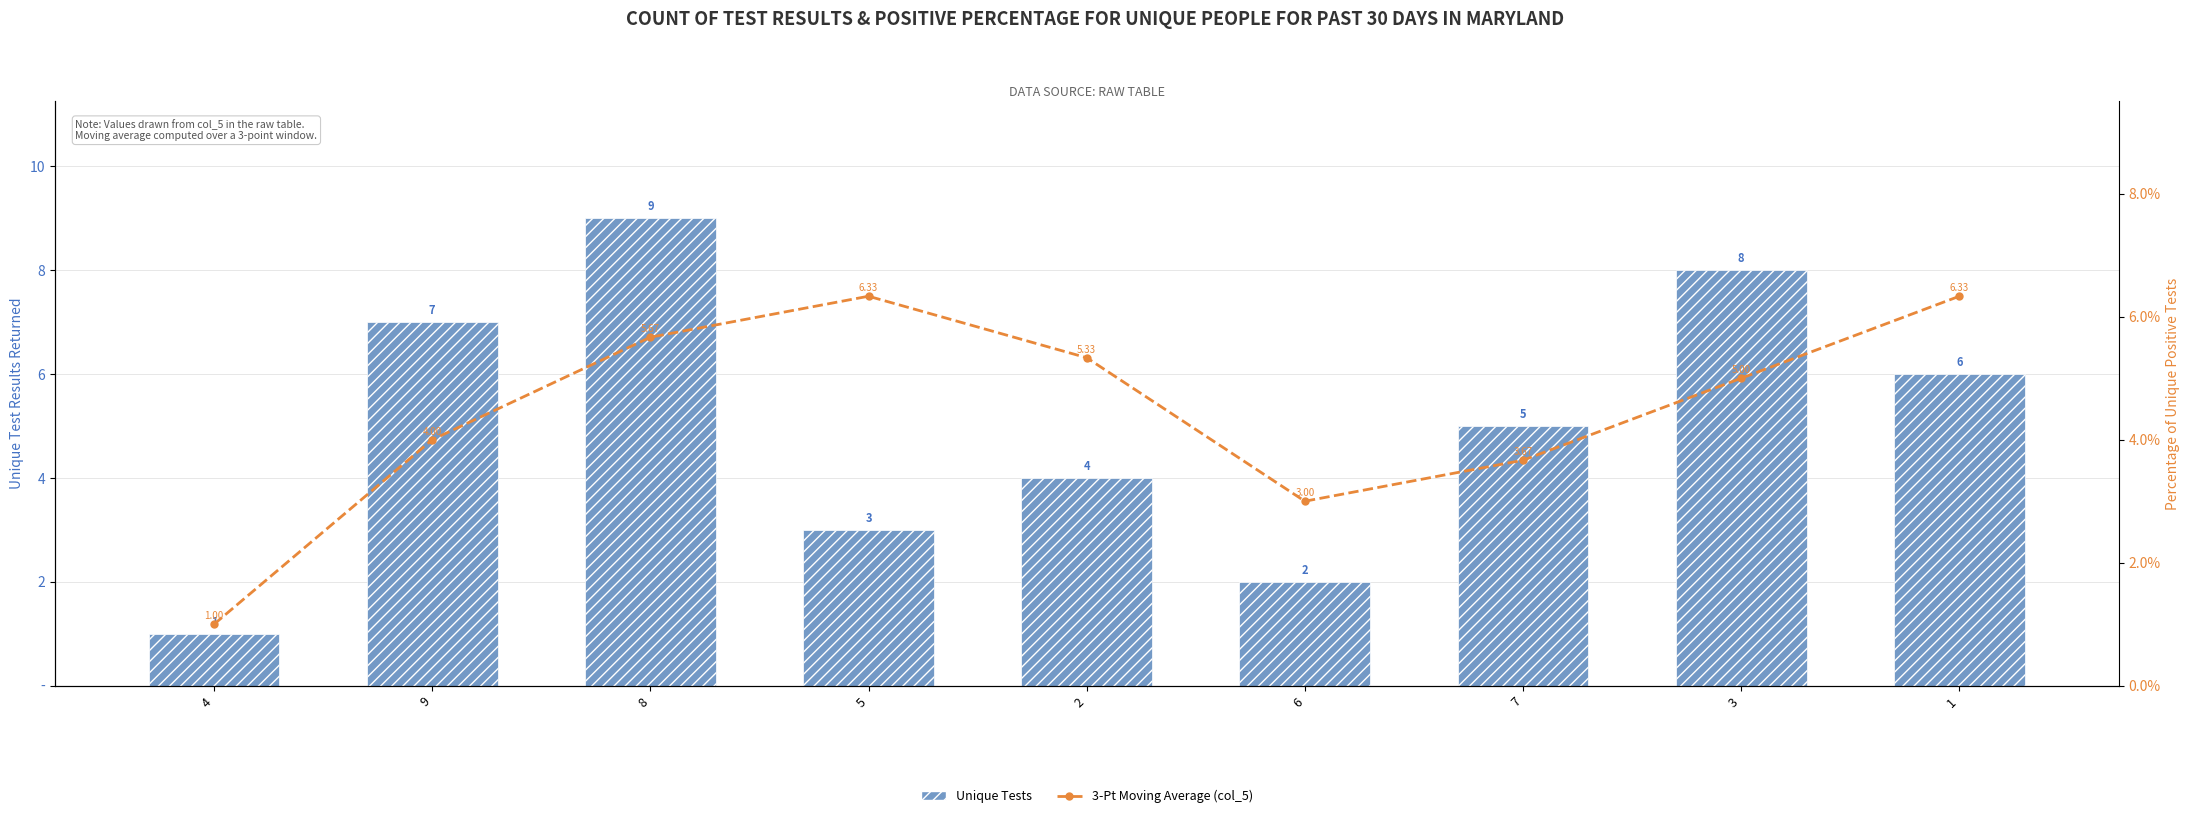

At which label is 3-Pt Moving Average (col_5) closest to 3?

6